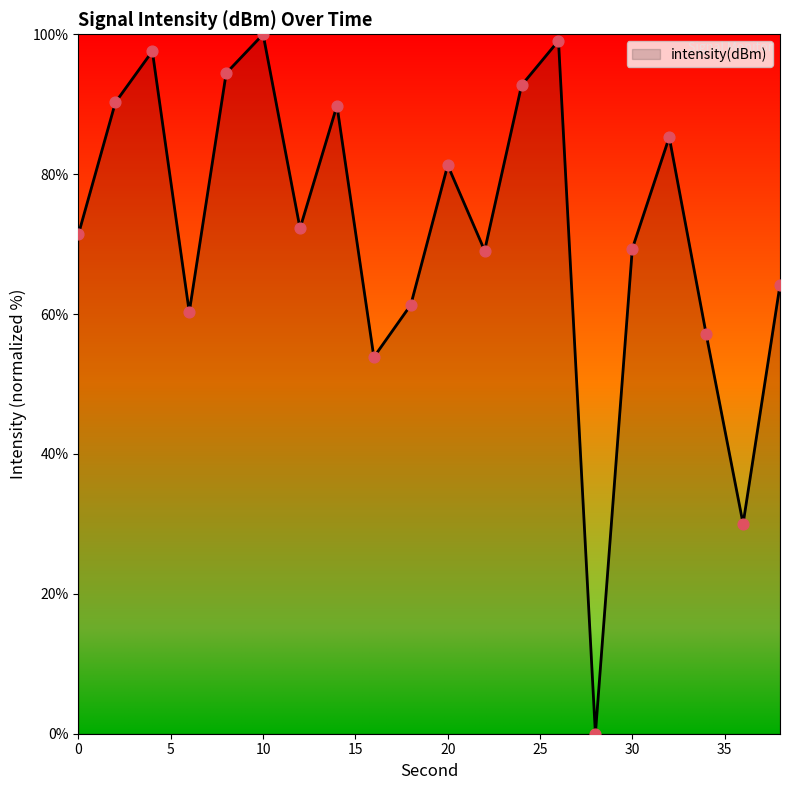

What is the greatest value displayed?

100.0